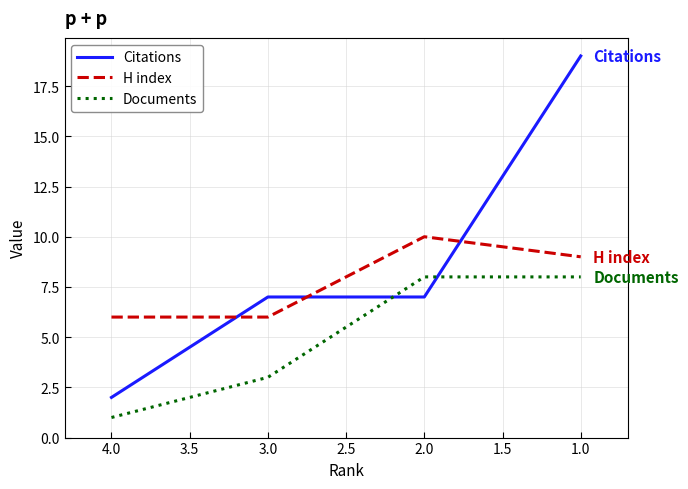

True or false: H index and Documents intersect in this chart.

False